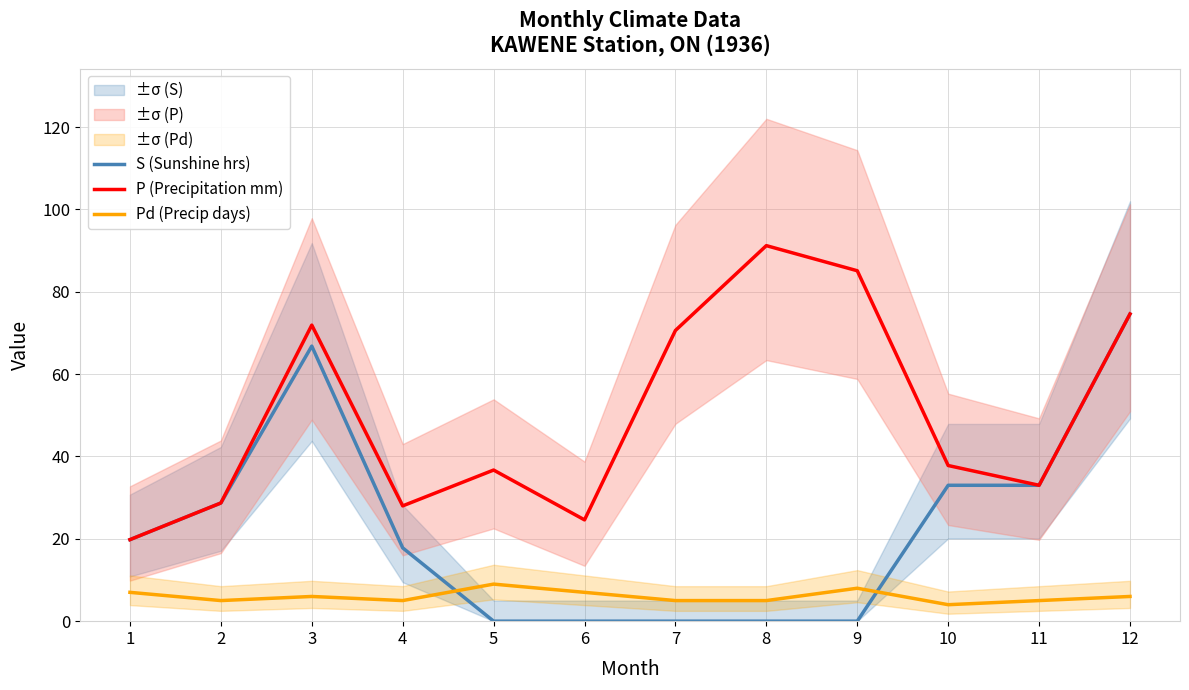

How many lines are shown in the chart?

3